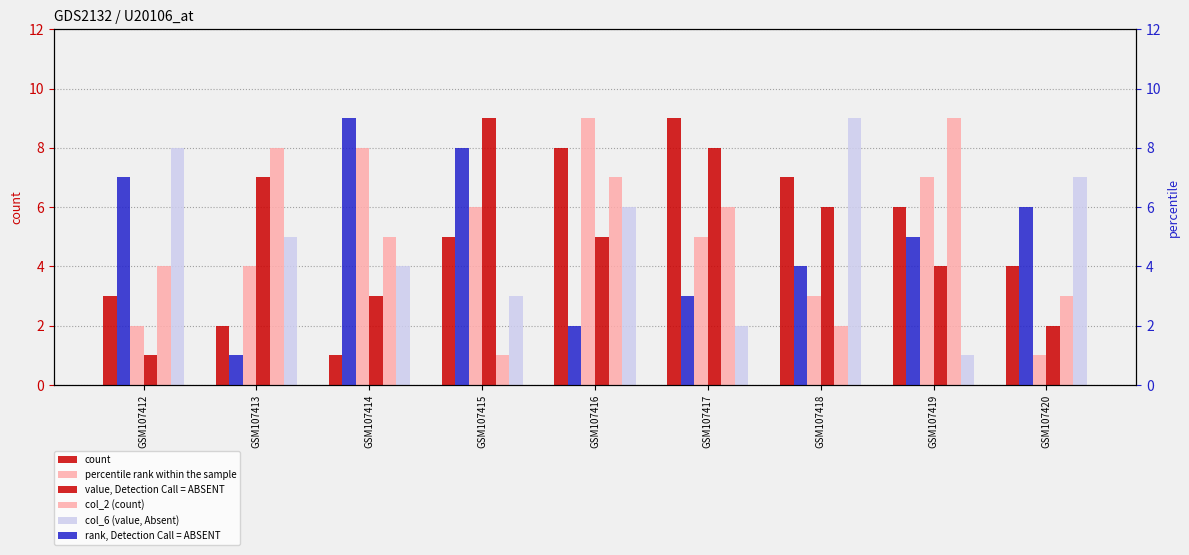

What is the greatest value displayed?

9